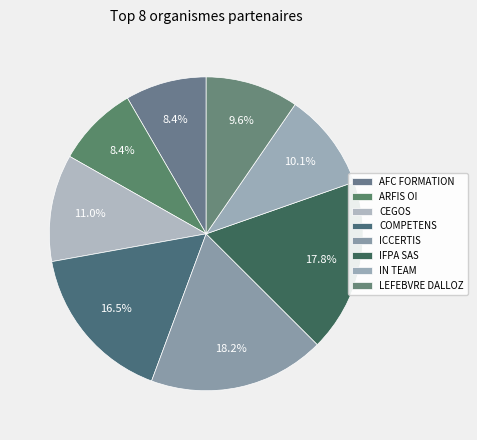

Rank the categories by value from lowest to highest.

AFC FORMATION, ARFIS OI, LEFEBVRE DALLOZ COMPETENCES, IN TEAM, CEGOS, COMPETENS, IFPA SAS, ICCERTIS FORMATION